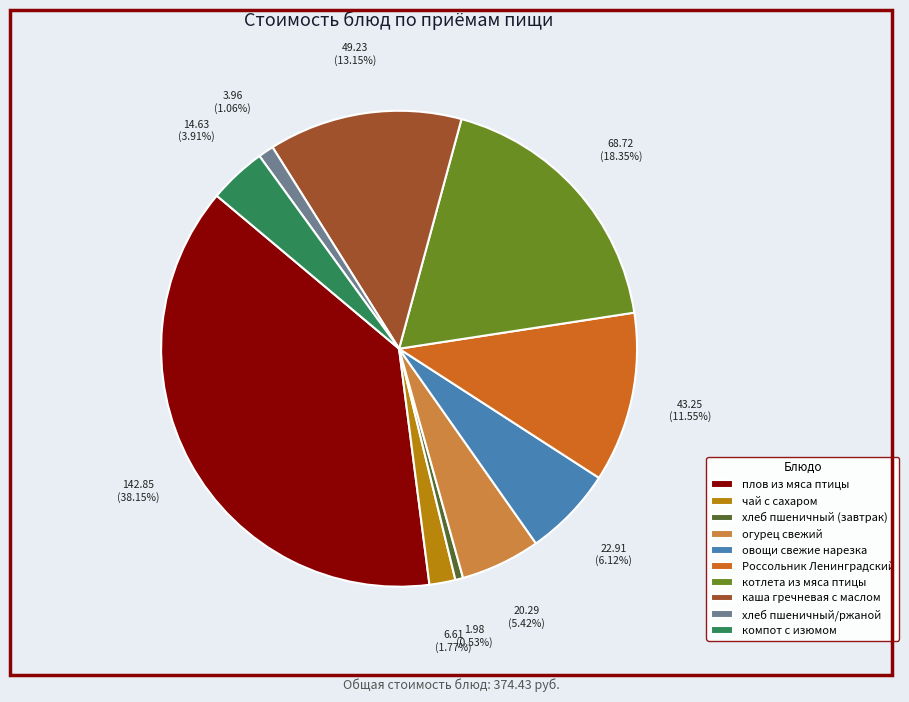

How many slices are in this pie chart?

10